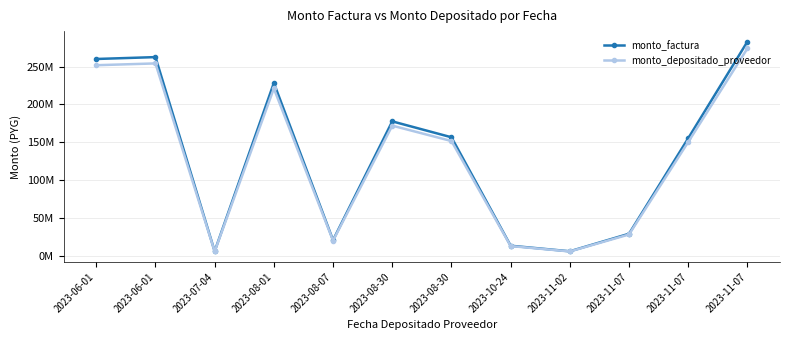

Reading left to right, extract all data points from this chart.

monto_factura: 260024540	262500180	6300000	228378500	21000000	177712800	156723080	13650000	6300000	29456000	155481960	282954280
monto_depositado_proveedor: 251786491	254183696	6100404	221143054	20334682	172082535	151757807	13217544	6100404	28522782	150556010	273989774